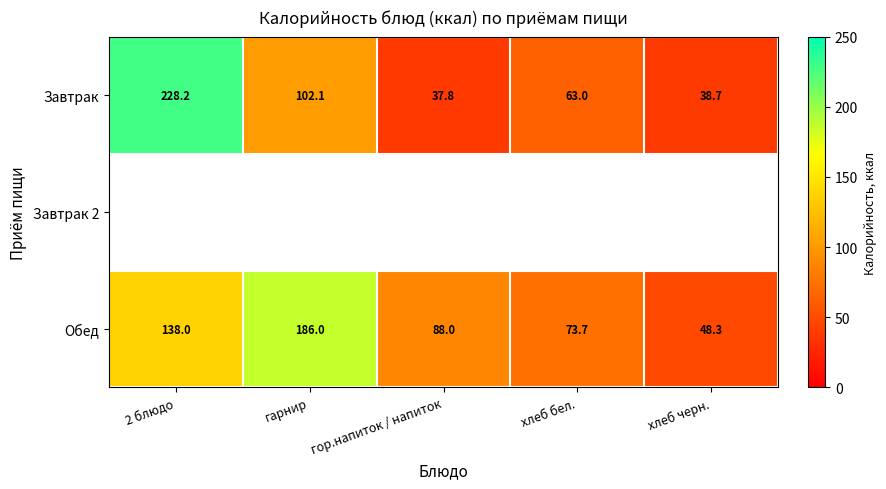

Is the value of Завтрак at 2 блюдо greater than the value of Обед at гарнир?

Yes